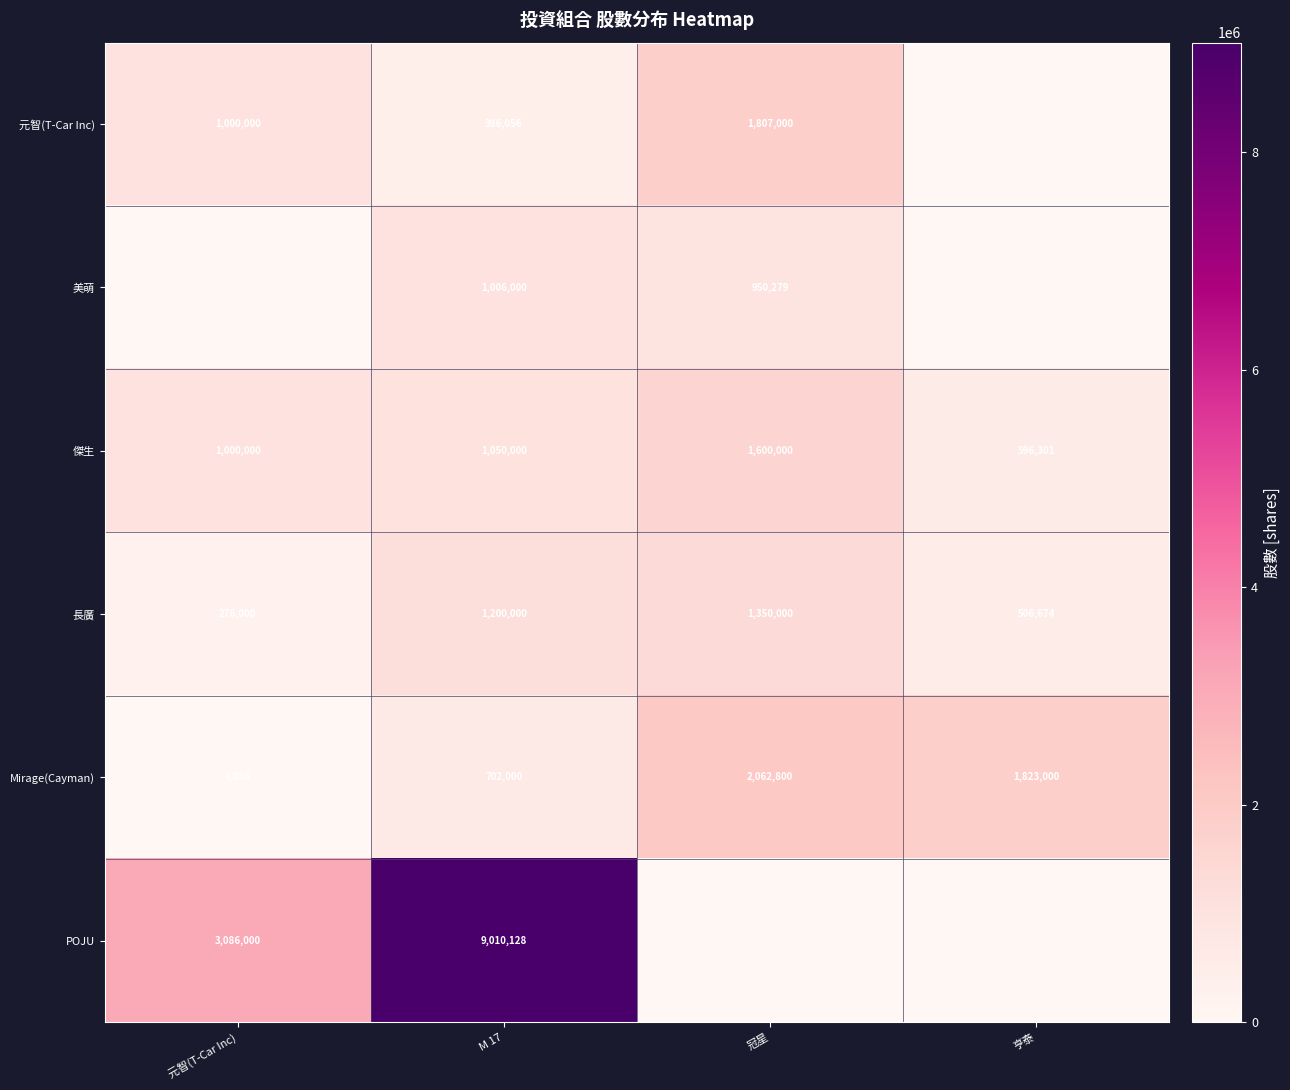

The Mirage(Cayman) series shows 1823000 at 亨泰. True or false?

True